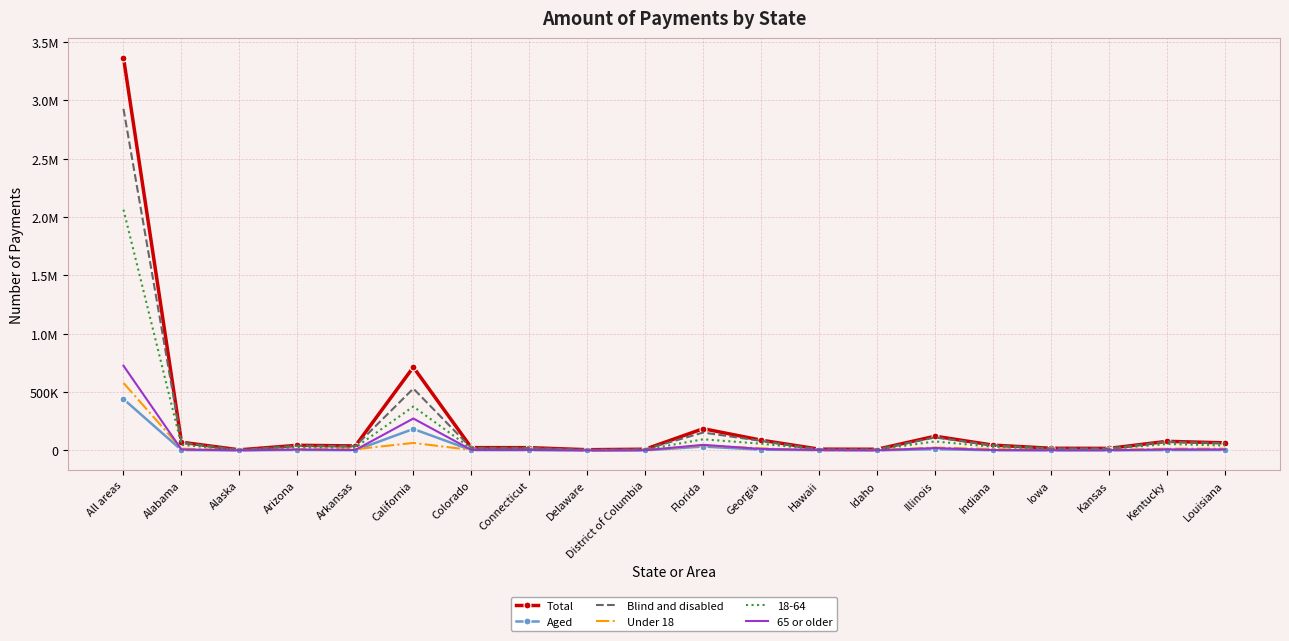

What are all the series names shown in the legend?

Total, Aged, Blind and disabled, Under 18, 18-64, 65 or older